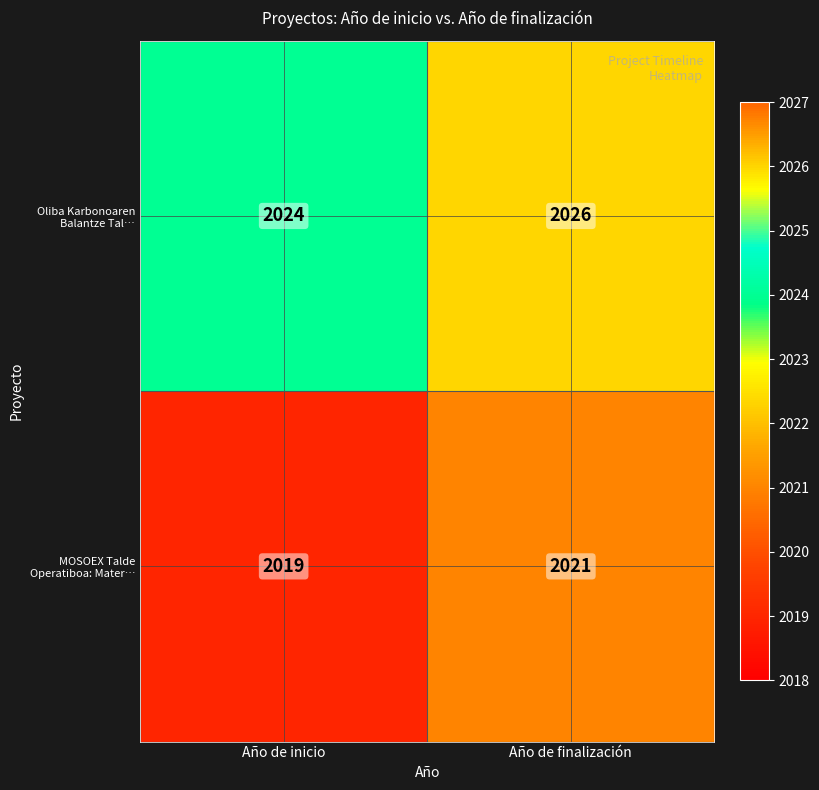

What is the total value across all series at Año de finalización?

4047